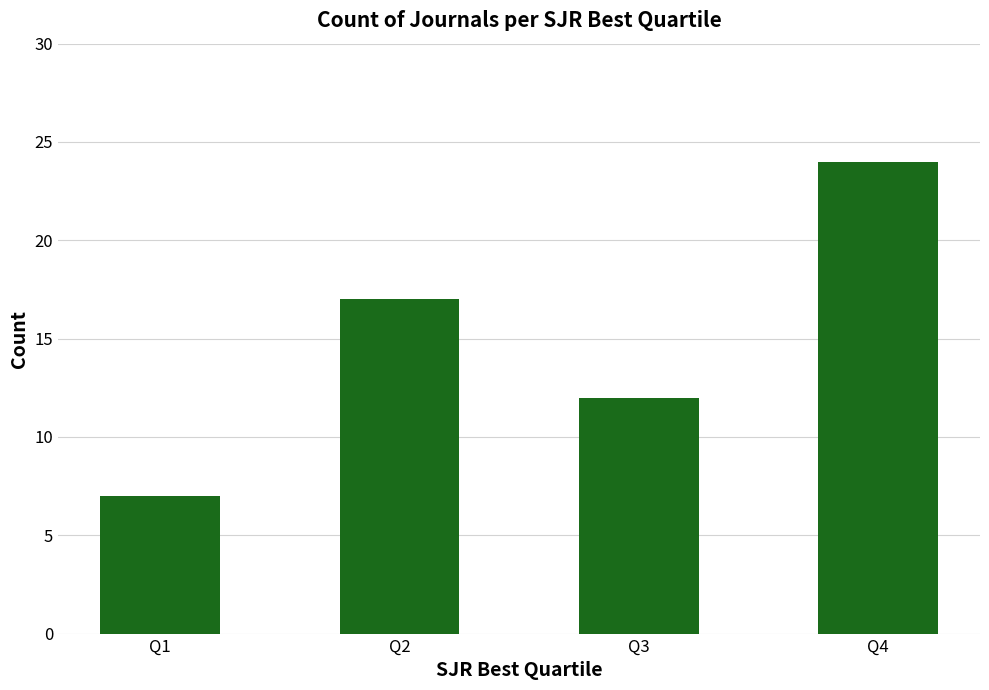

List the labels in order of value, smallest first.

Q1, Q3, Q2, Q4